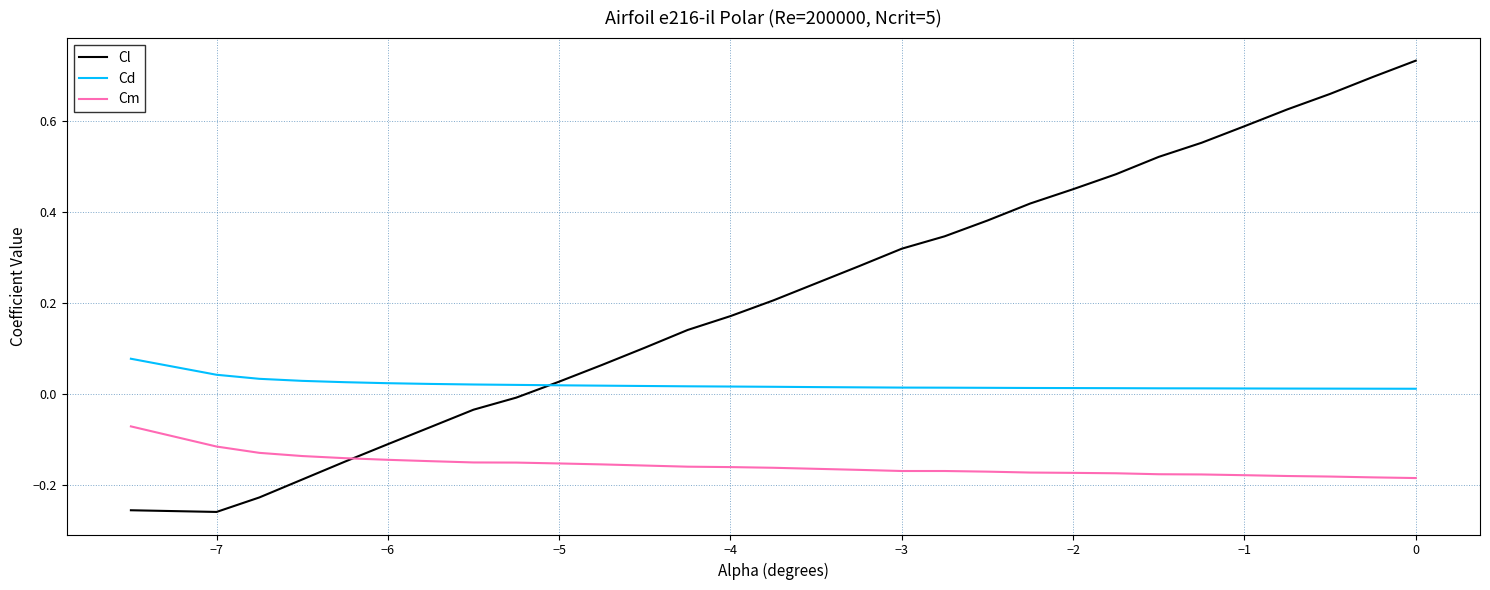

List the series in order of their overall mean, highest first.

Cl, Cd, Cm